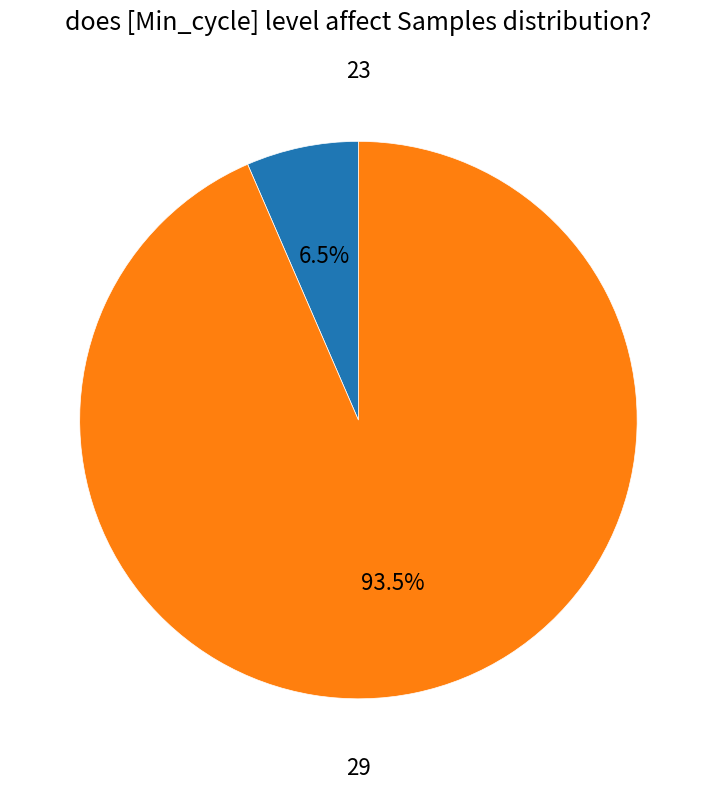

How many slices are in this pie chart?

2